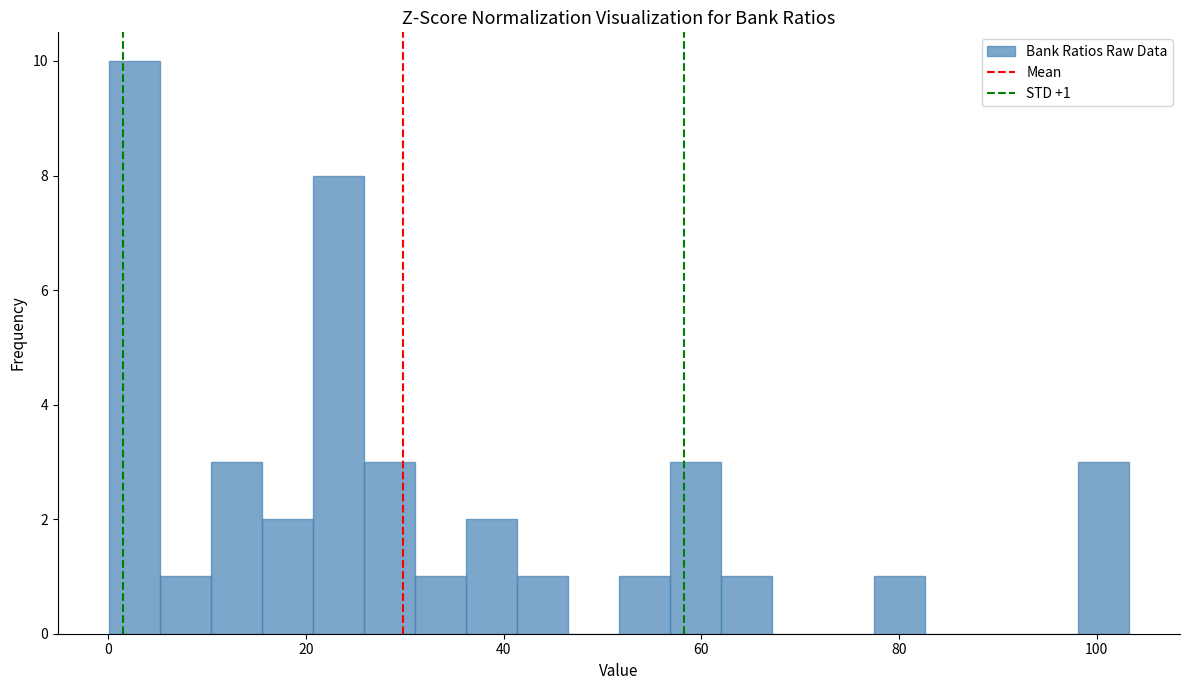

Read against the x-axis, roughly where is the centre of the tallest bar?

2